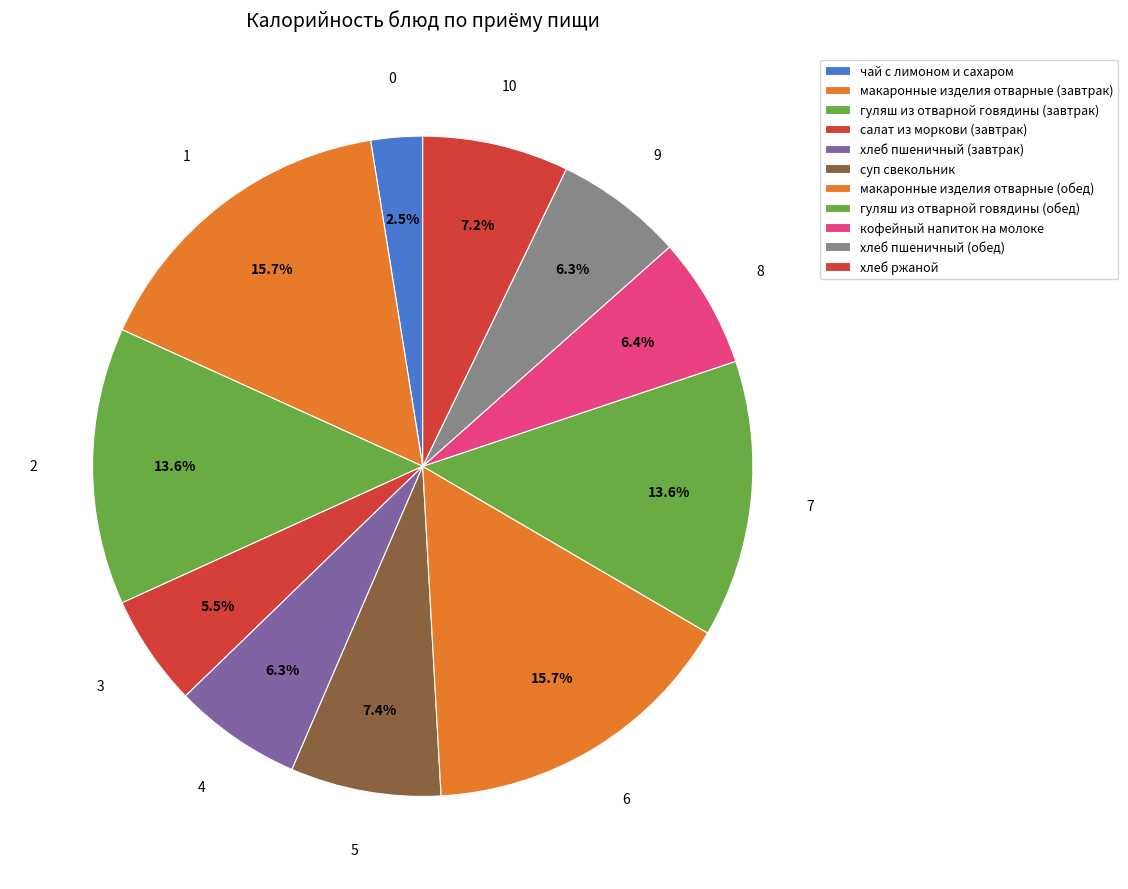

What percentage do макаронные изделия отварные (обед) and хлеб ржаной together represent?

22.9%